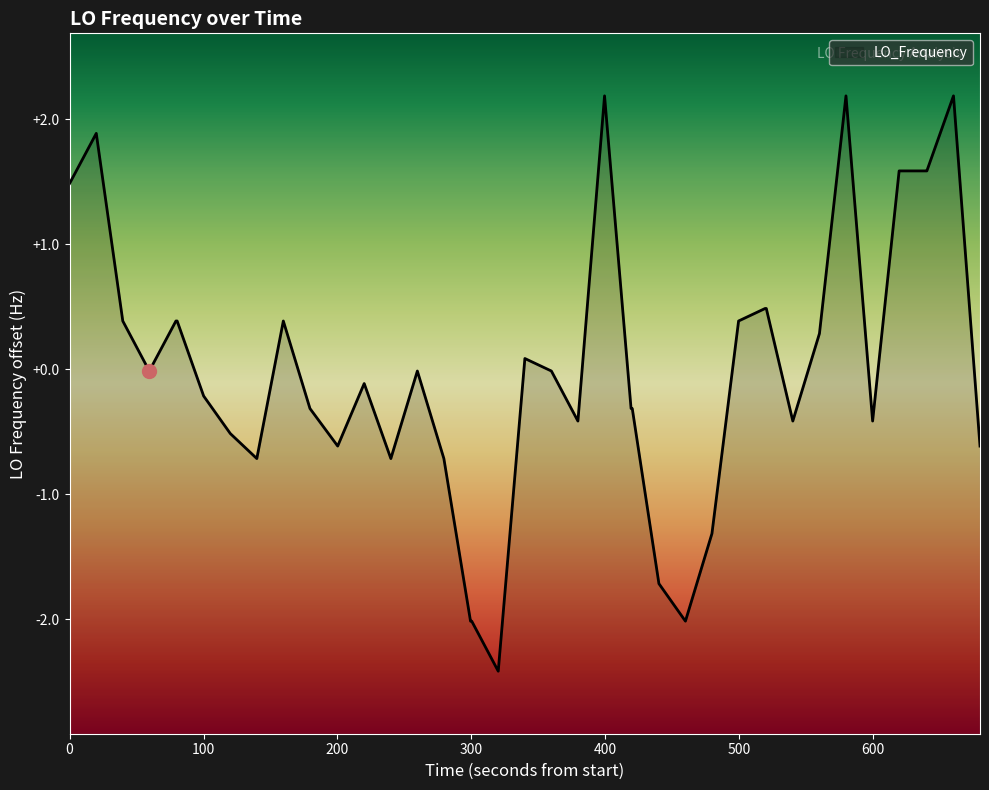

How many data points are above 0?

17